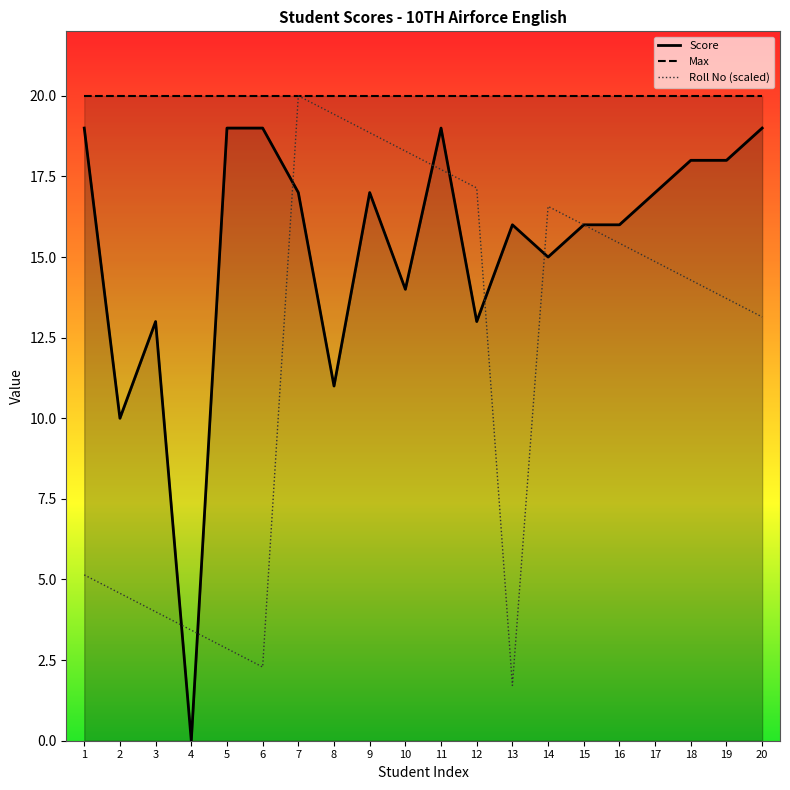

At which category does the chart reach its minimum across all series?

4